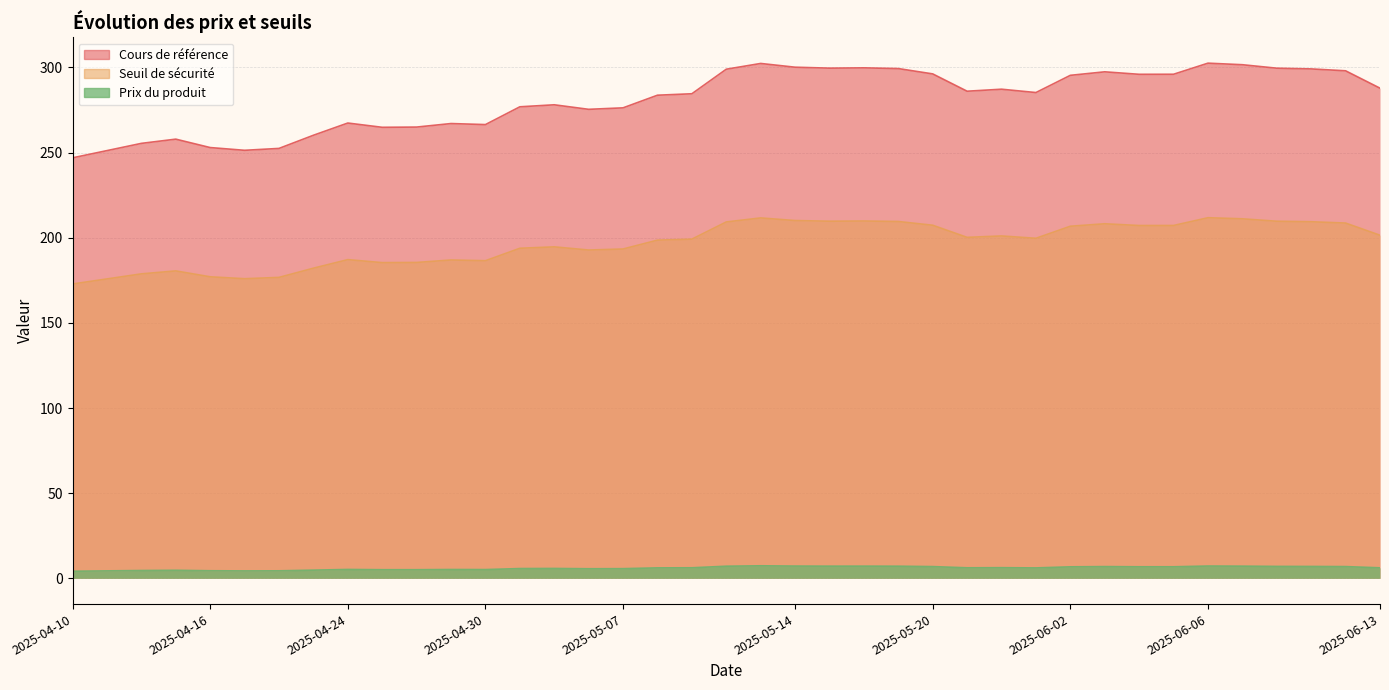

At which category does the chart reach its minimum across all series?

2025-04-10